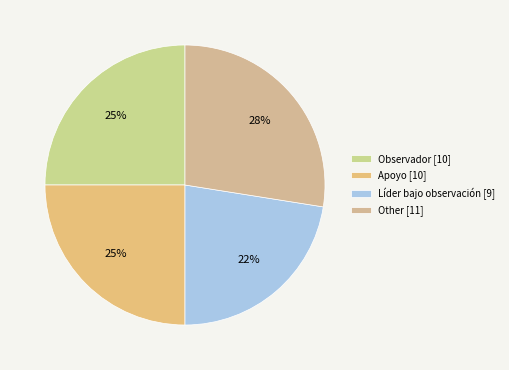

Which slice is the smallest?

Líder bajo observación